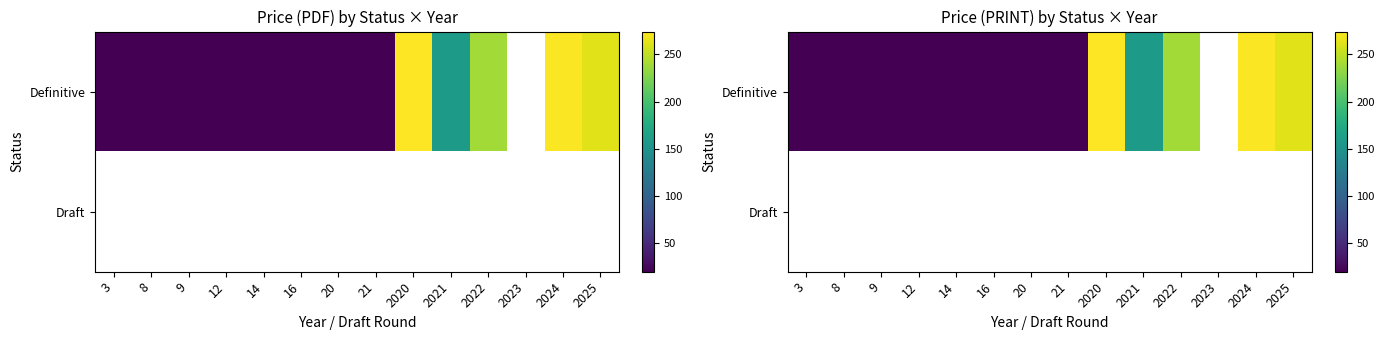

Is the value of Definitive at 2020 greater than the value of Draft at 2022?

No